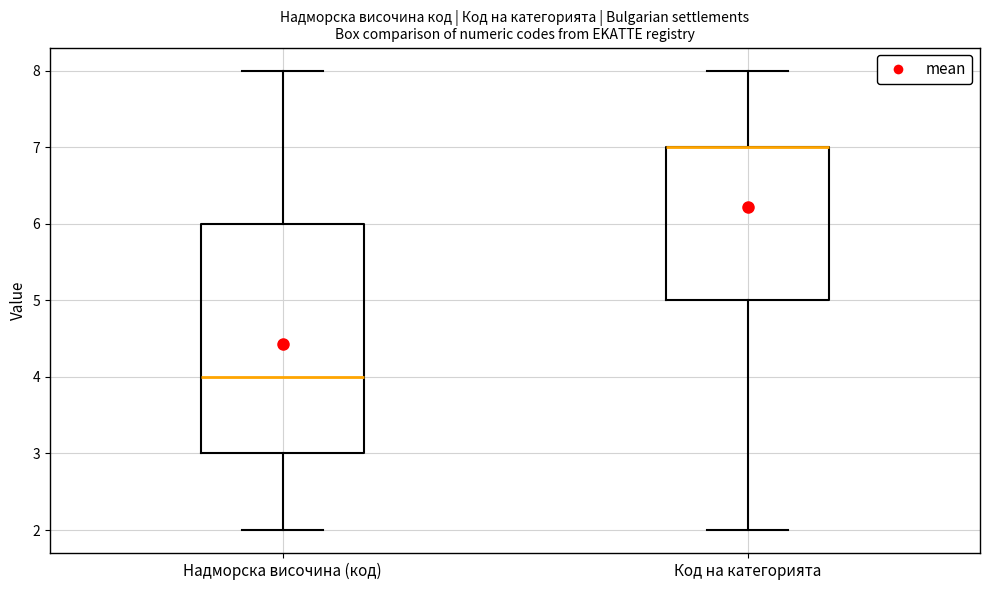

Comparing the boxes themselves (not the whiskers), which one is the tallest?

Надморска височина (код)